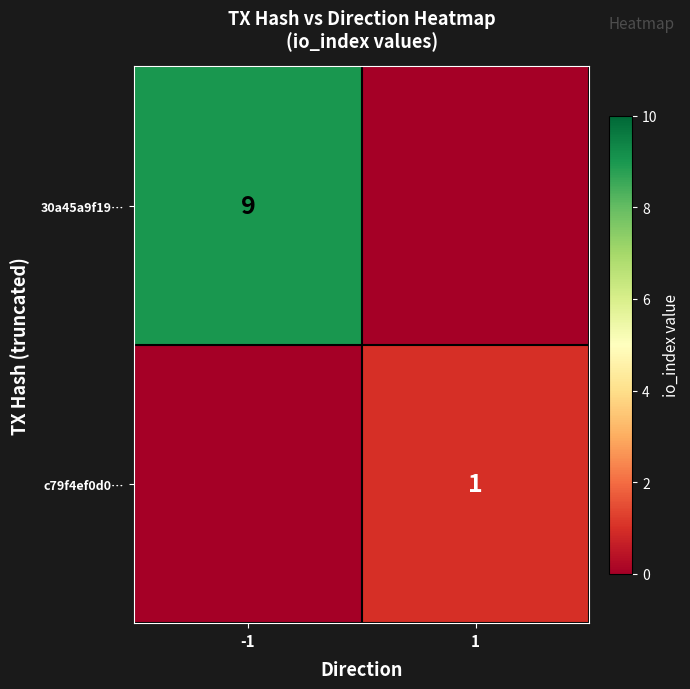

True or false: c79f4ef0d0… has a value of 2 at 1.

False